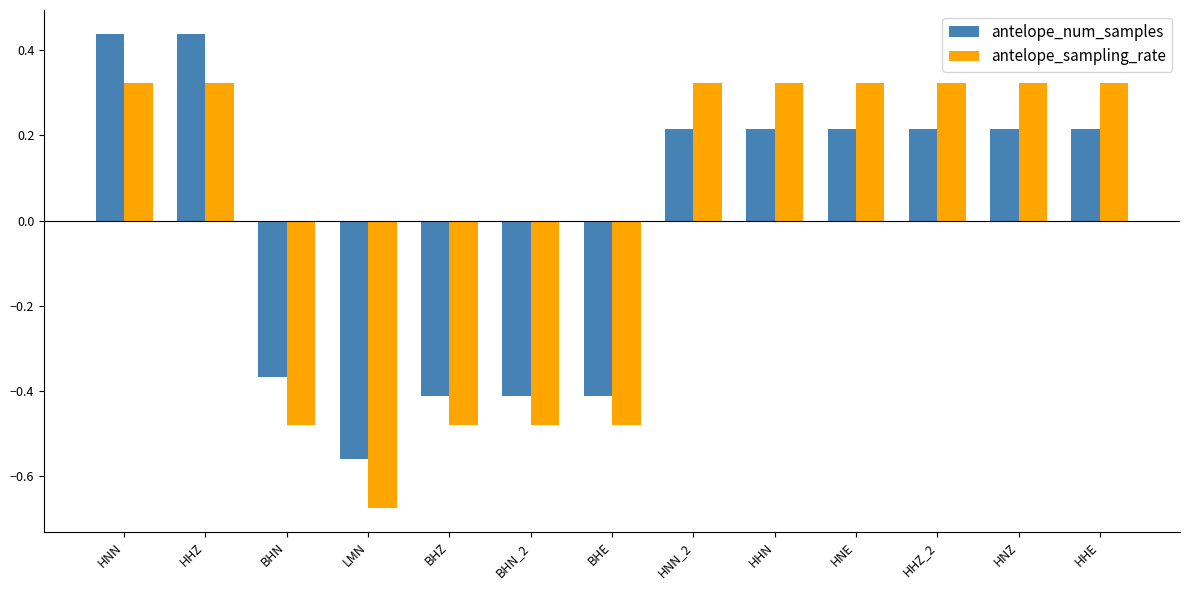

What is the difference between the maximum and minimum values in the antelope_num_samples series?

1.0